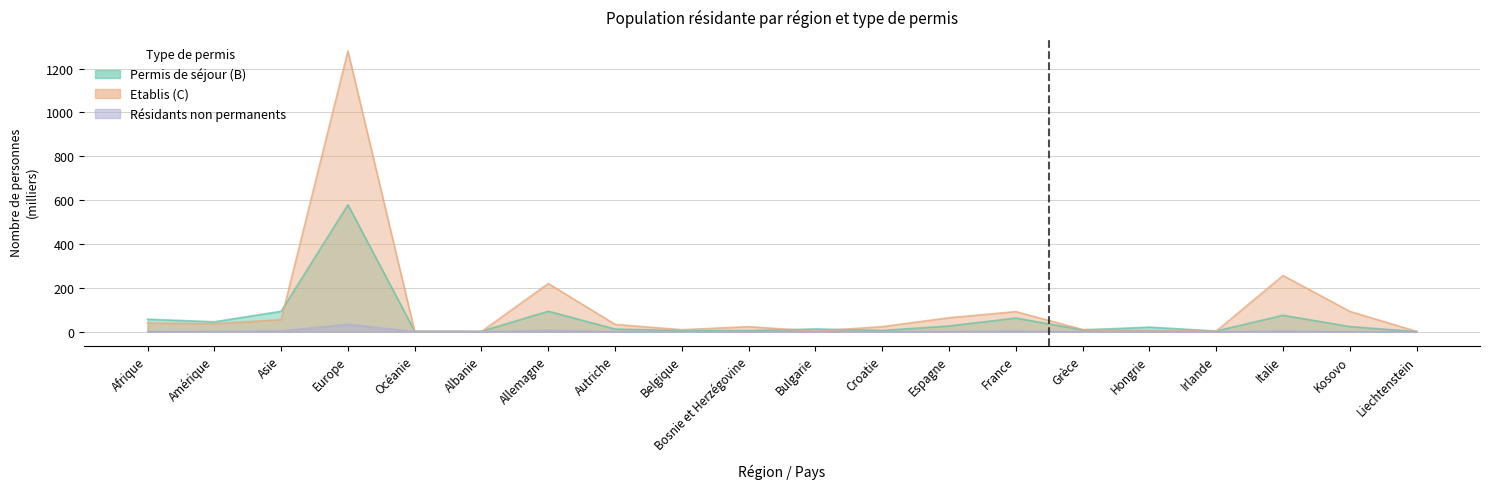

At which label does Etablis (C) reach its minimum?

Albanie